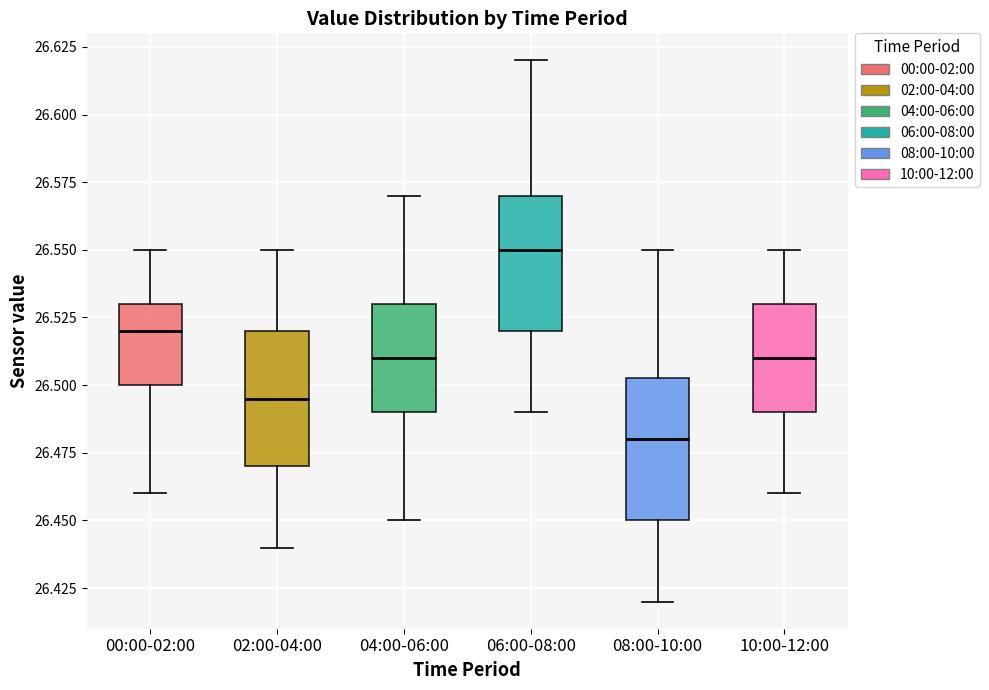

Reading left to right, transcribe this box plot: for each box, give where its median line is, the range the box spans, and where its two whiskers end, as read against the y-axis. The values are not printed on the chart, so give them approximately, as read against the axis.

00:00-02:00: median 26.520, box 26.500 to 26.530, whiskers 26.460 to 26.550
02:00-04:00: median 26.495, box 26.470 to 26.520, whiskers 26.440 to 26.550
04:00-06:00: median 26.510, box 26.490 to 26.530, whiskers 26.450 to 26.570
06:00-08:00: median 26.550, box 26.520 to 26.570, whiskers 26.490 to 26.620
08:00-10:00: median 26.480, box 26.450 to 26.505, whiskers 26.420 to 26.550
10:00-12:00: median 26.510, box 26.490 to 26.530, whiskers 26.460 to 26.550